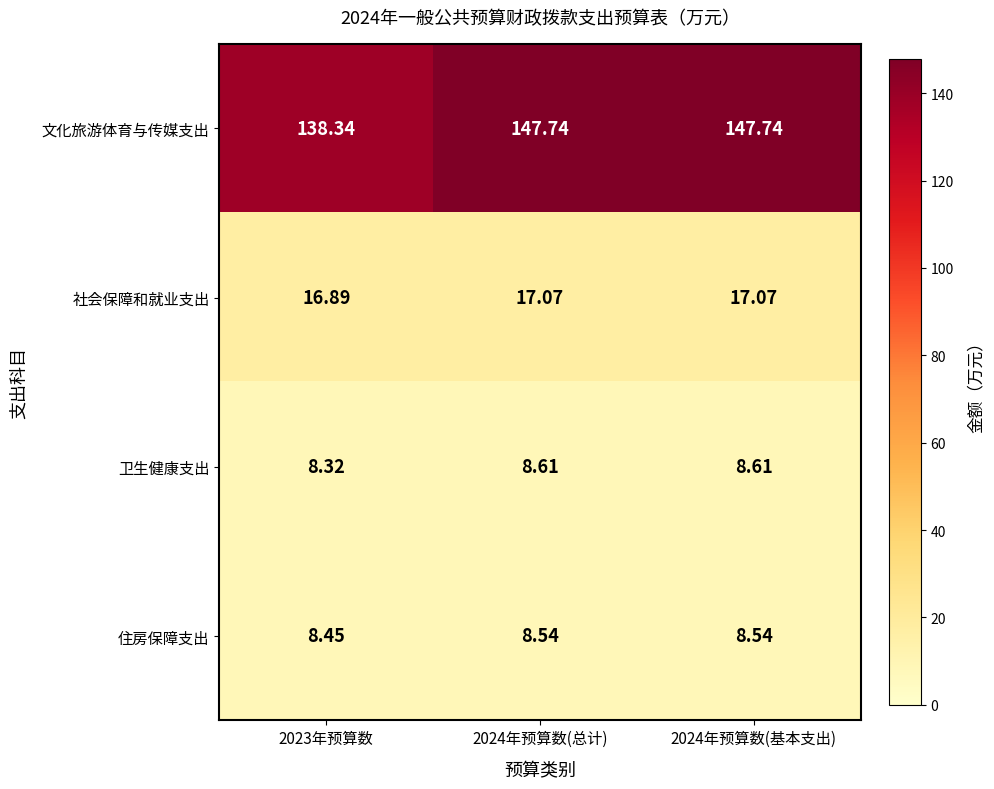

At 2023年预算数, list the series in order from largest to smallest.

文化旅游体育与传媒支出, 社会保障和就业支出, 住房保障支出, 卫生健康支出